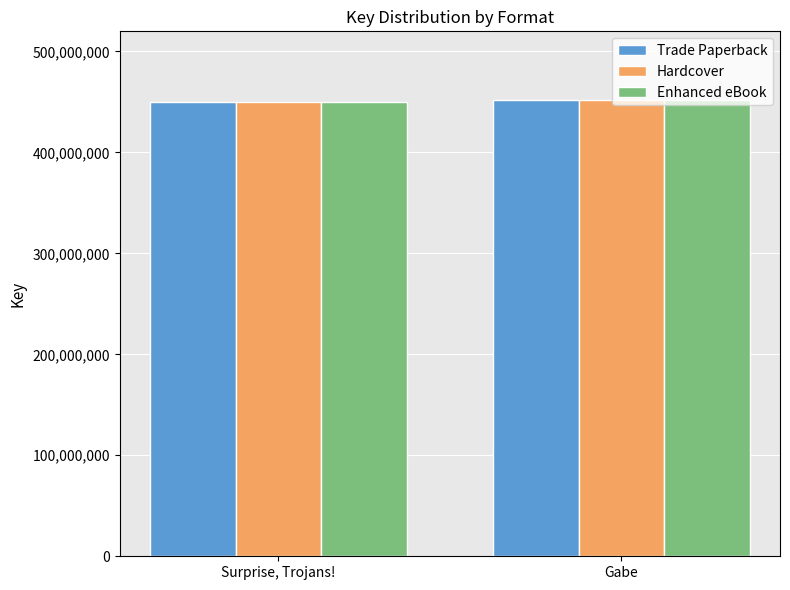

How many categories are shown in the chart?

2